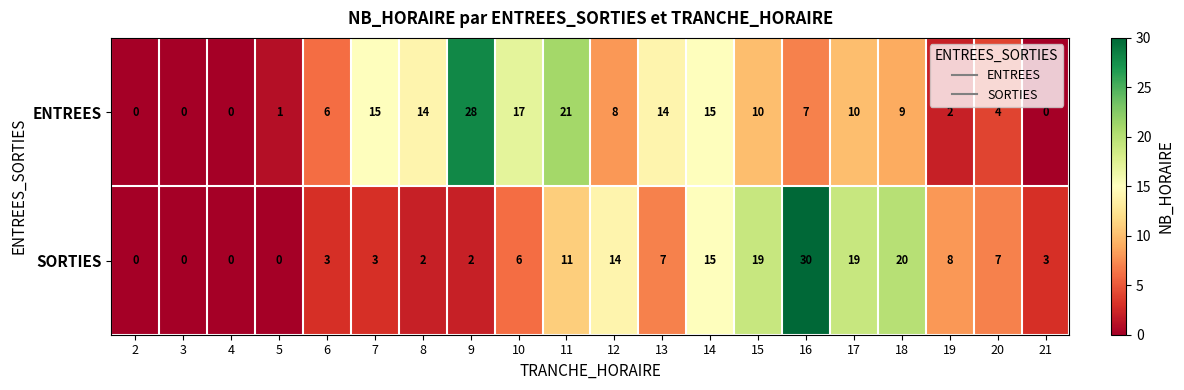

The value of ENTREES at 12 is 6. True or false?

False